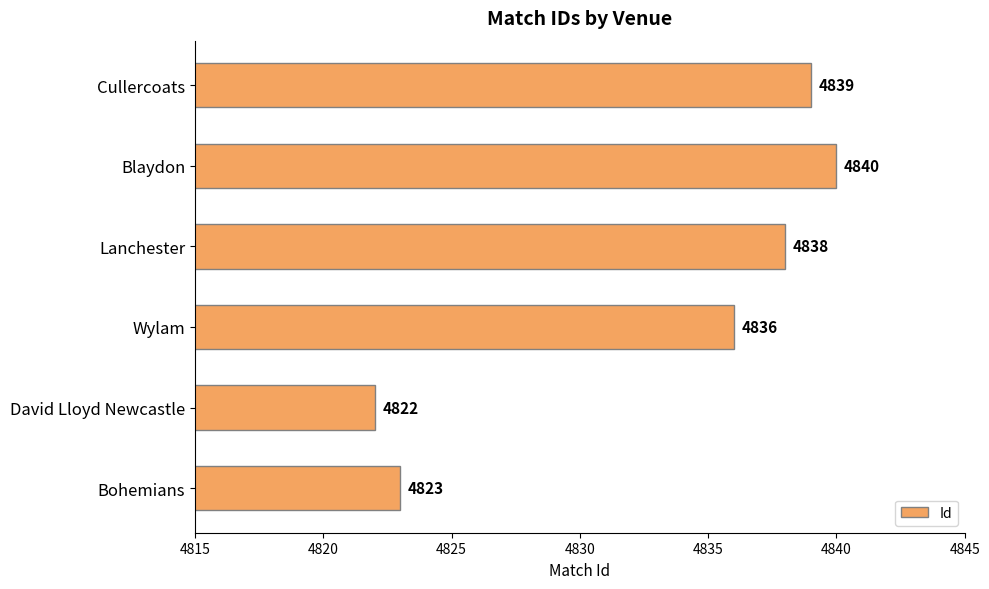

Reading bottom to top, list all the values displayed in this chart.

Bohemians=4823	David Lloyd Newcastle=4822	Wylam=4836	Lanchester=4838	Blaydon=4840	Cullercoats=4839